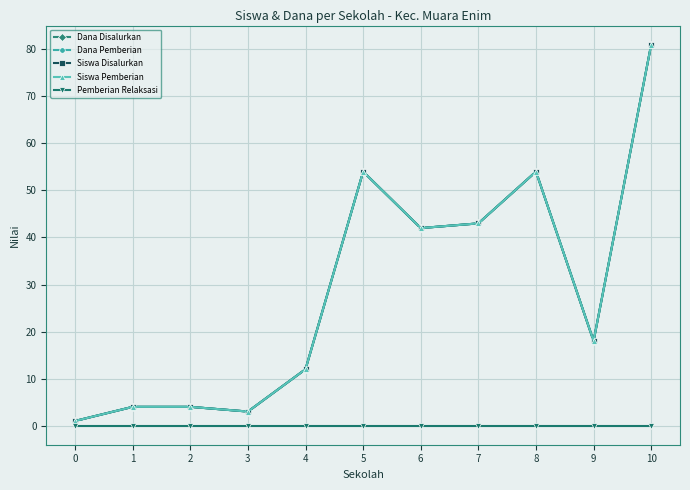

True or false: Dana Pemberian has a value of 4 at 1.

True